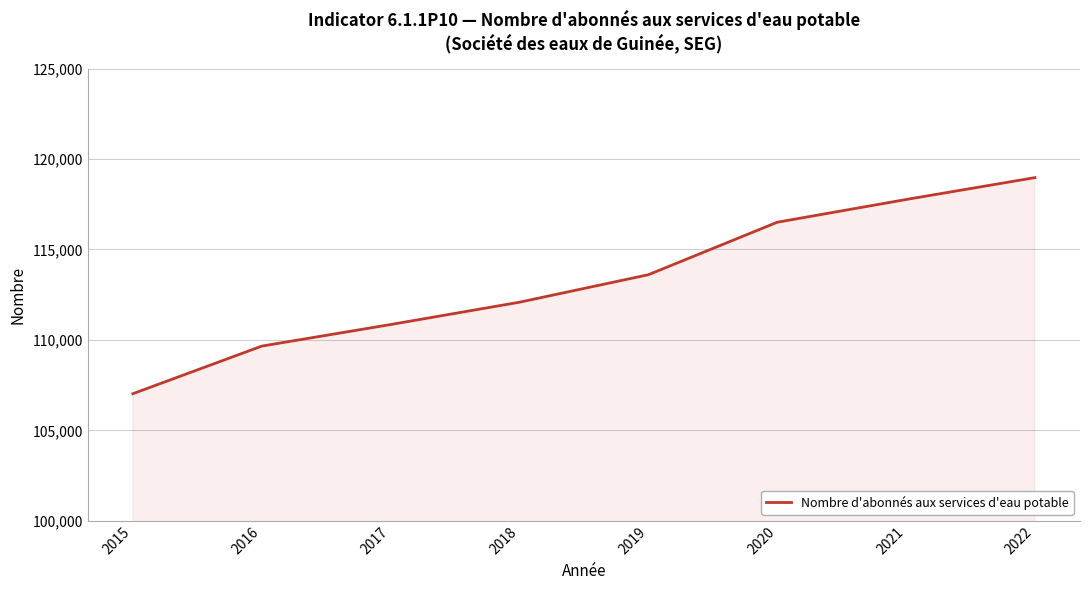

True or false: the data shows 190746 at 2021.

False